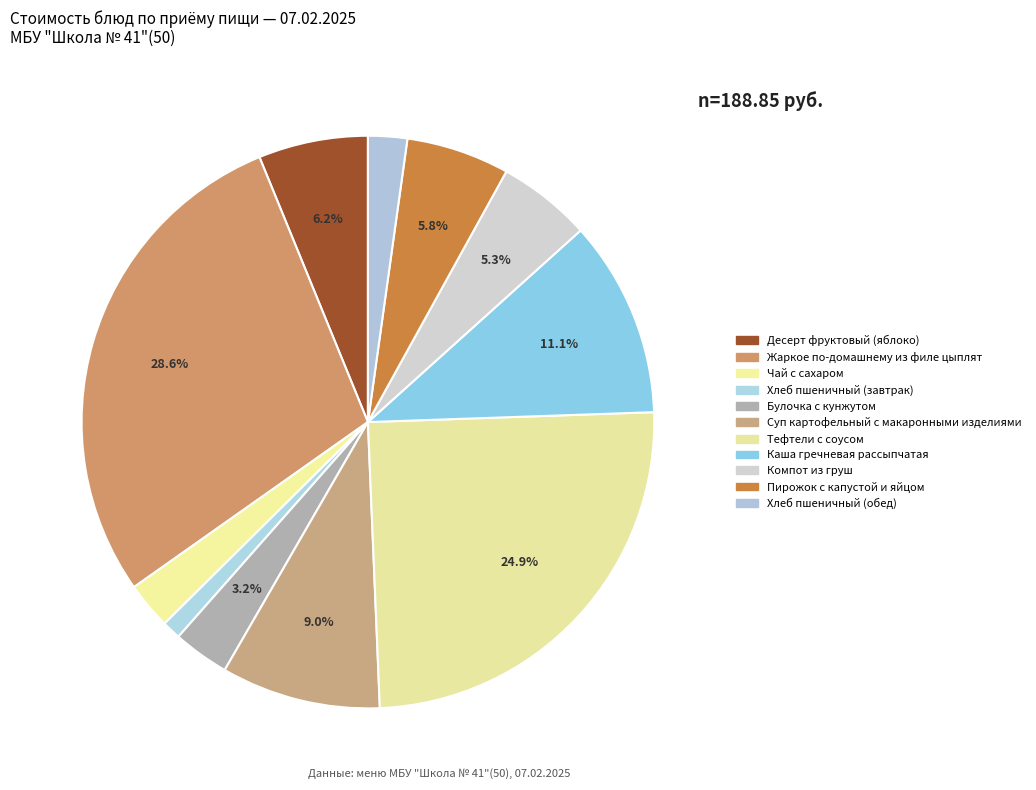

Is it true that Суп картофельный с макаронными изделиями is 9% of the pie?

True